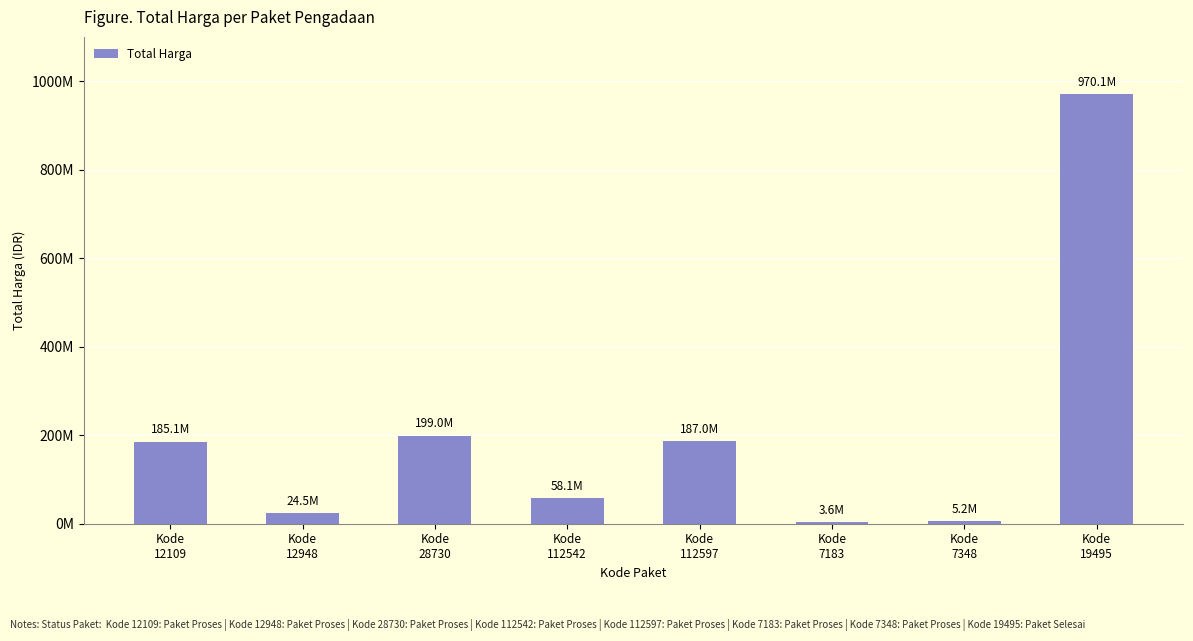

What is the maximum value shown in the chart?

970130000